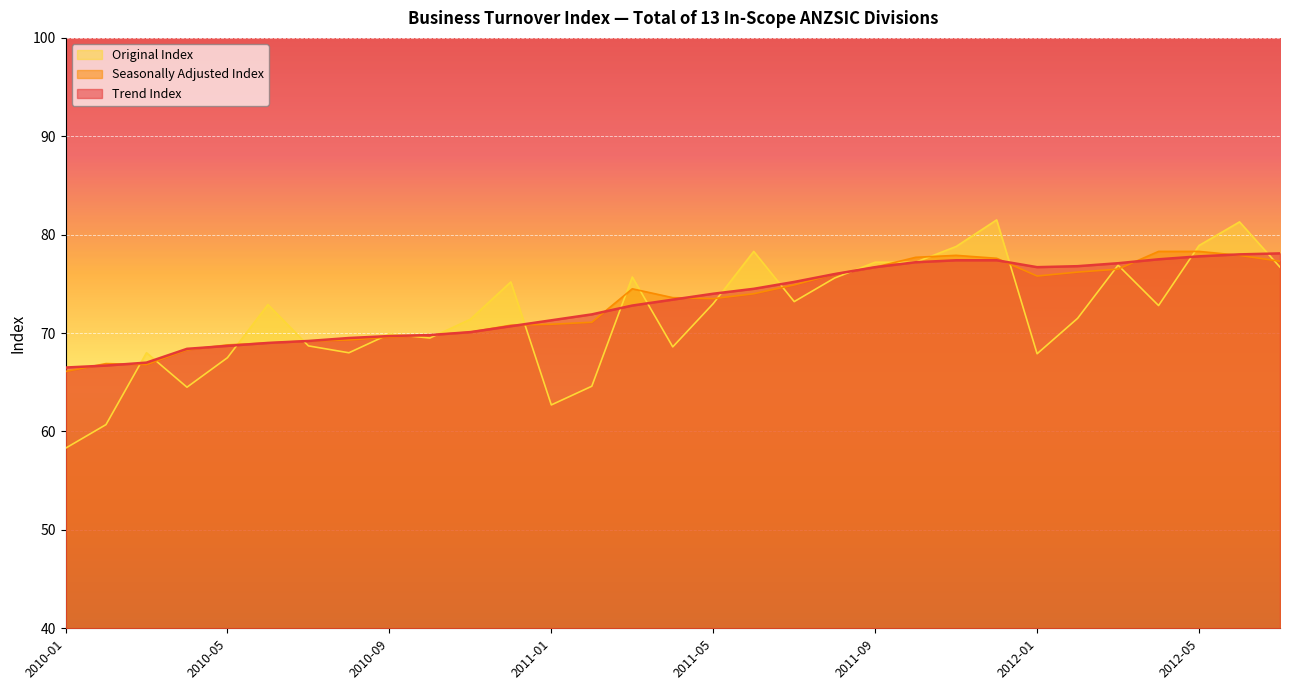

How many times do Seasonally Adjusted Index and Original Index cross each other?

20